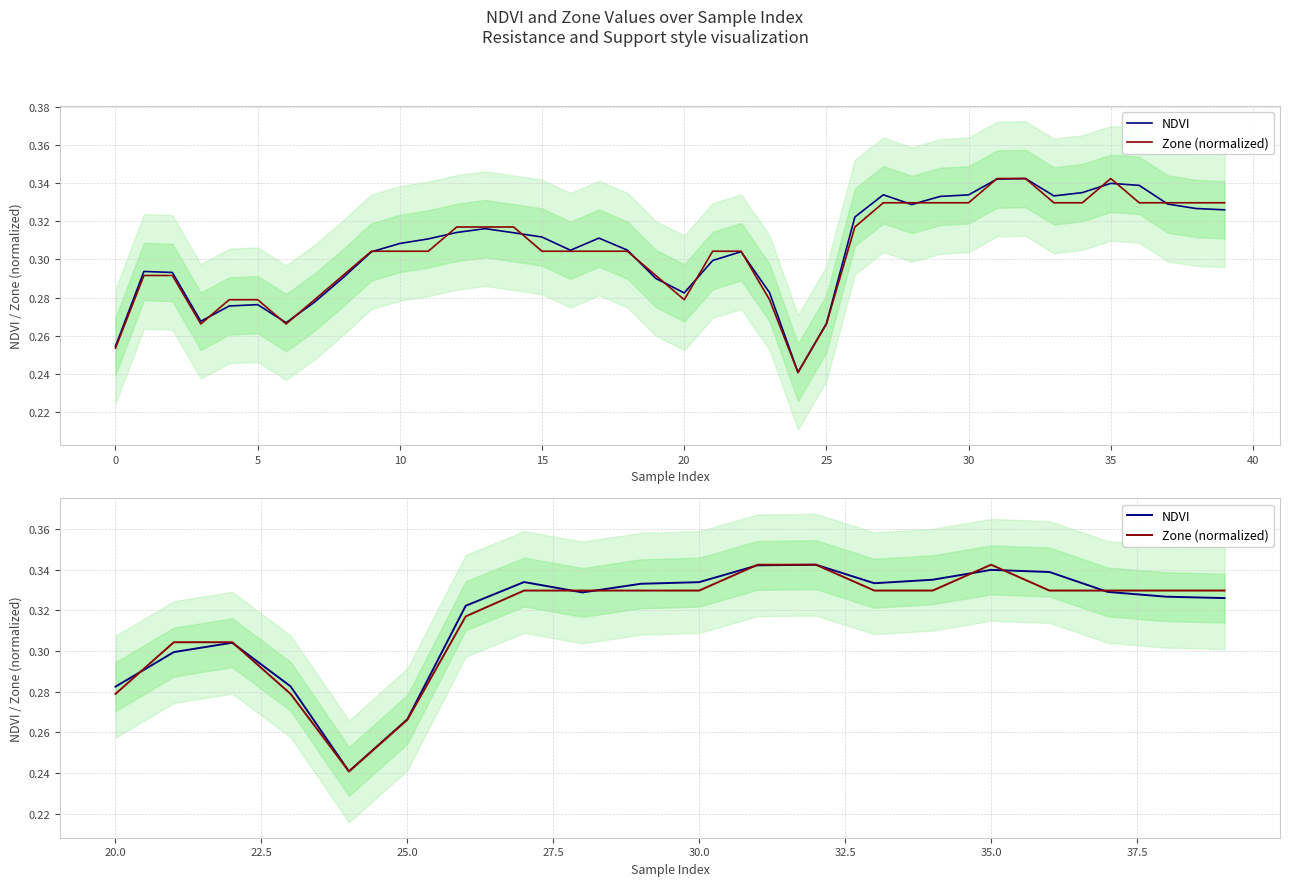

What is the sum of the Zone (normalized) values at 5 and 20?

0.6